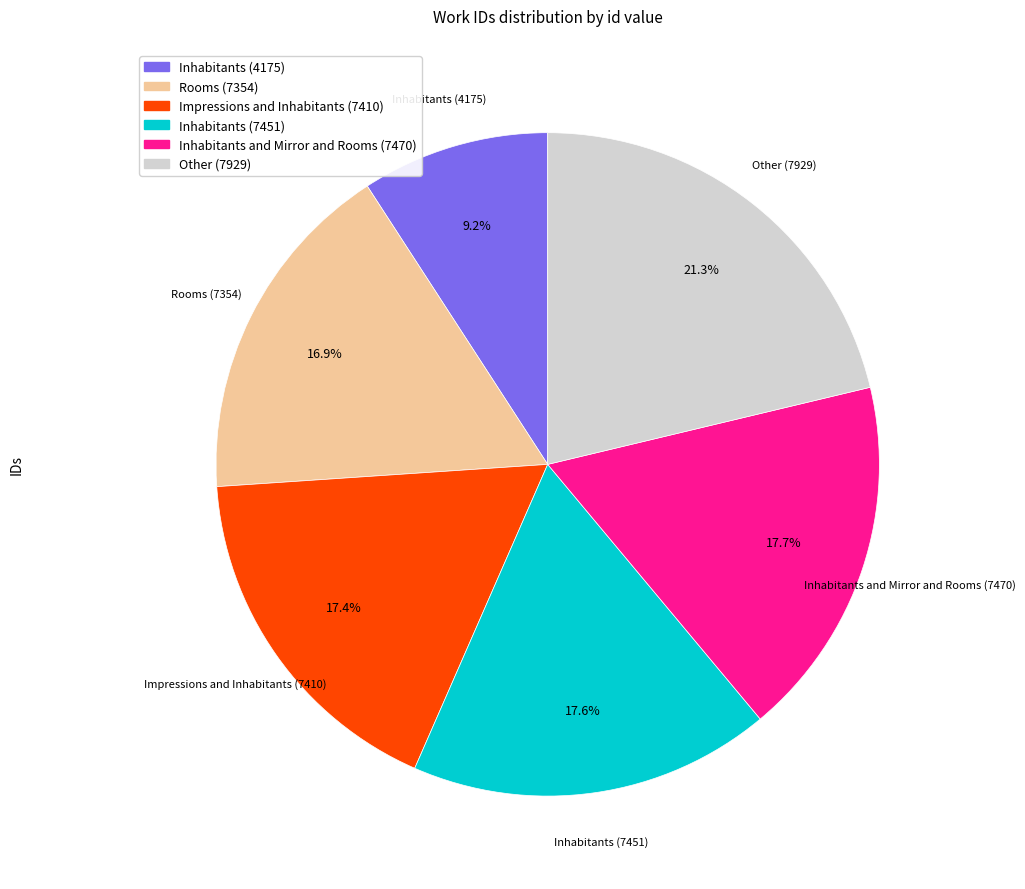

Which category has the smallest portion of the pie?

Inhabitants (4175)